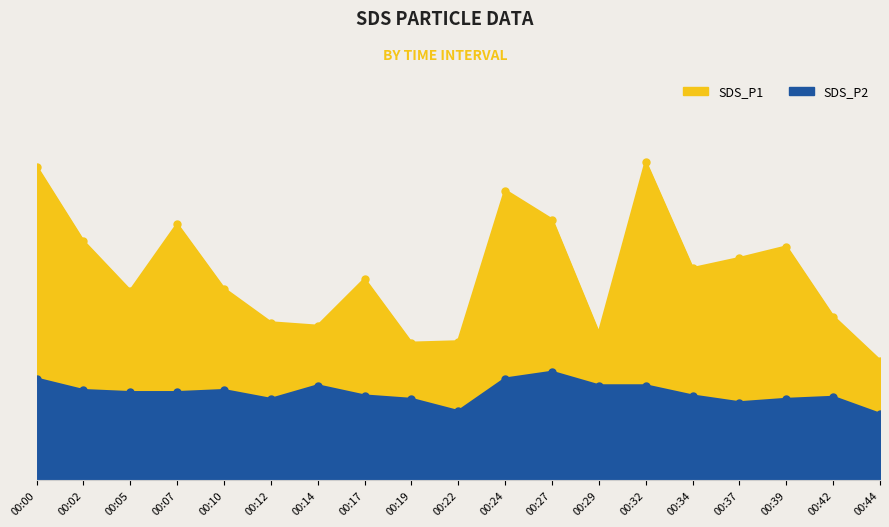

List the series in order of their peak value, lowest first.

SDS_P2, SDS_P1